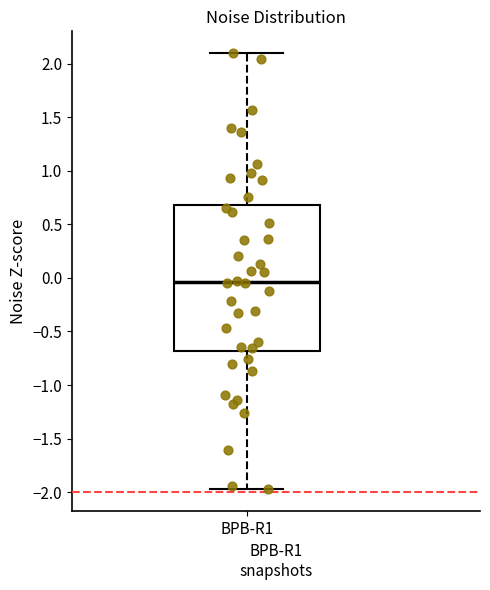

Read this box plot against the y-axis: the position of the median line, the range covered by the box, and the ends of both whiskers. The values are not printed on the chart, so give them approximately, as read against the axis.

median -0.05, box -0.70 to 0.70, whiskers -1.95 to 2.10